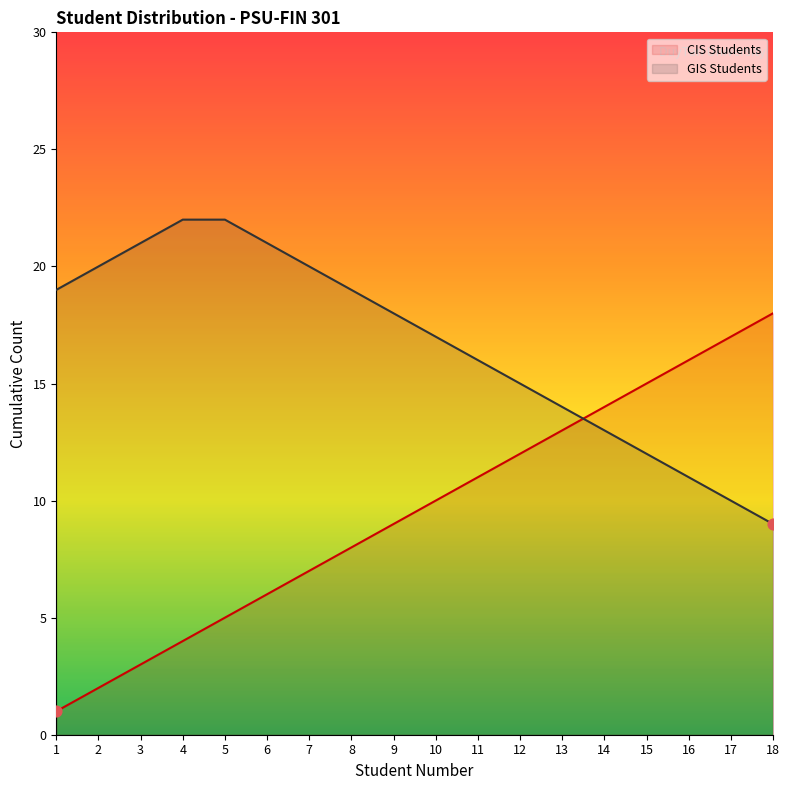

Which series has the widest spread of Y values?

CIS Students